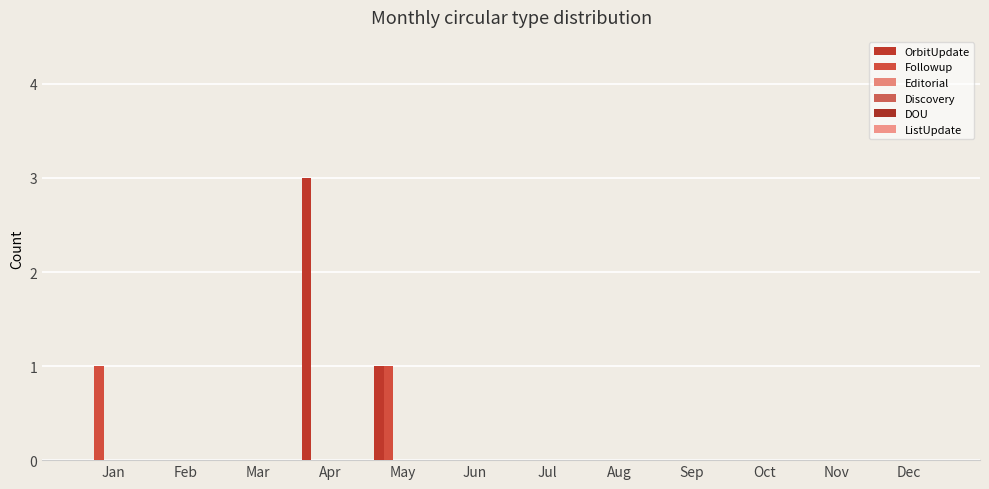

How many distinct data groups are displayed?

2